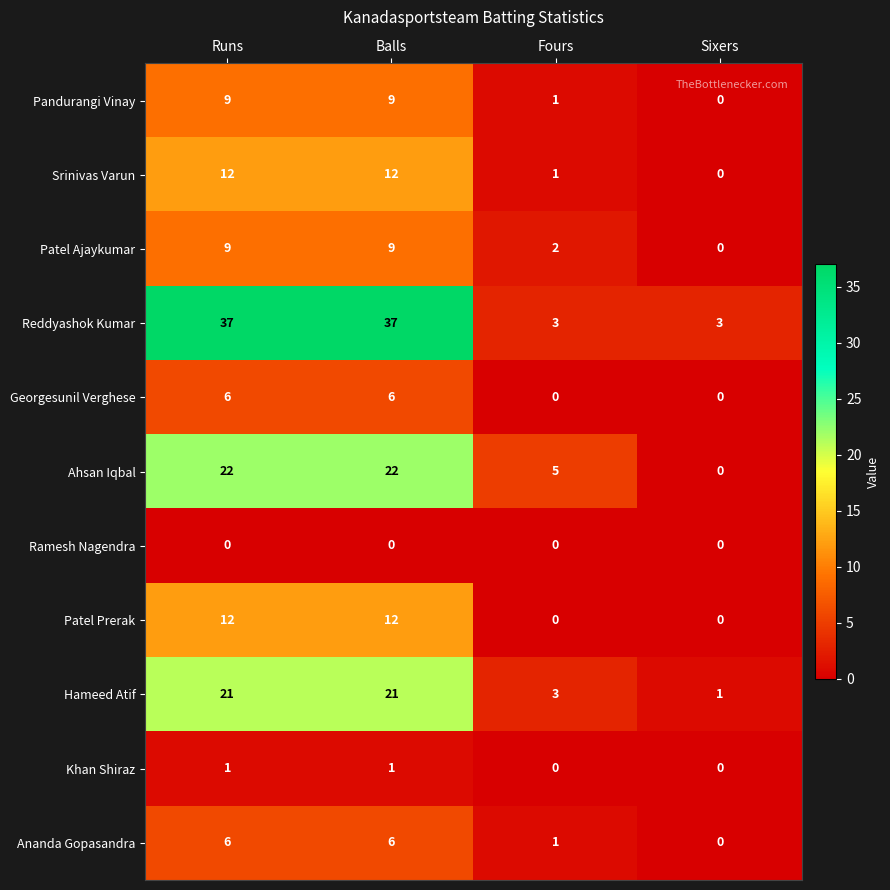

Is the value of Reddyashok Kumar at Sixers greater than the value of Ananda Gopasandra at Balls?

No